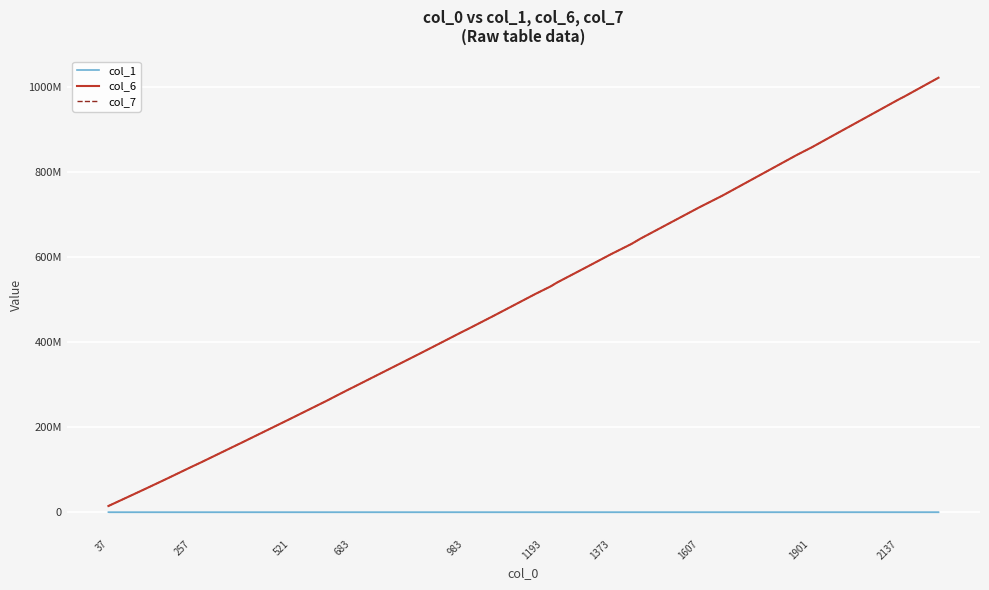

Is this an area chart (filled region under the line)?

Yes